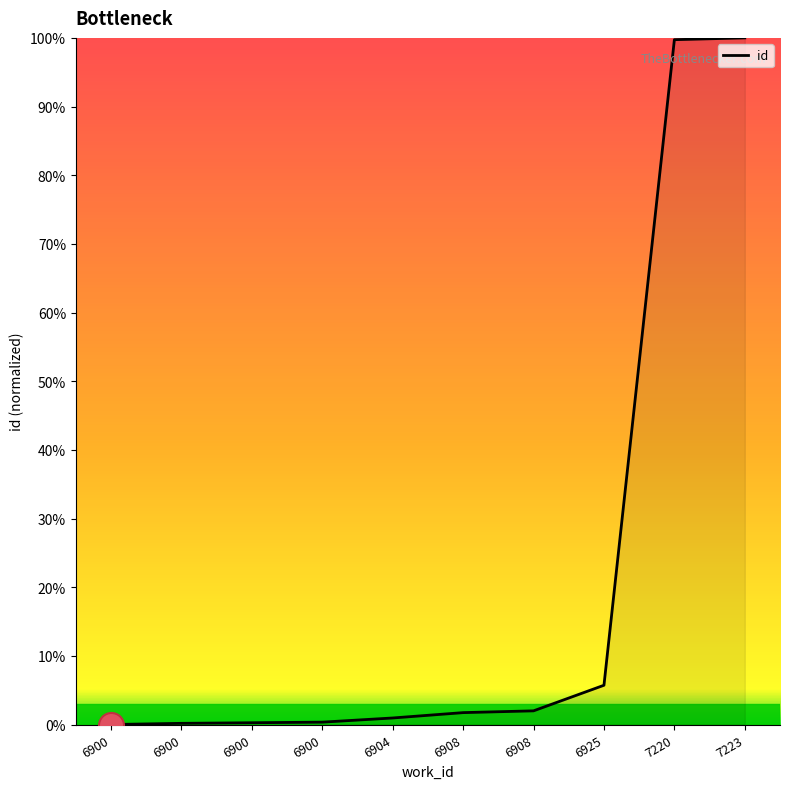

What is the value of the 6th point from the left?

1.7